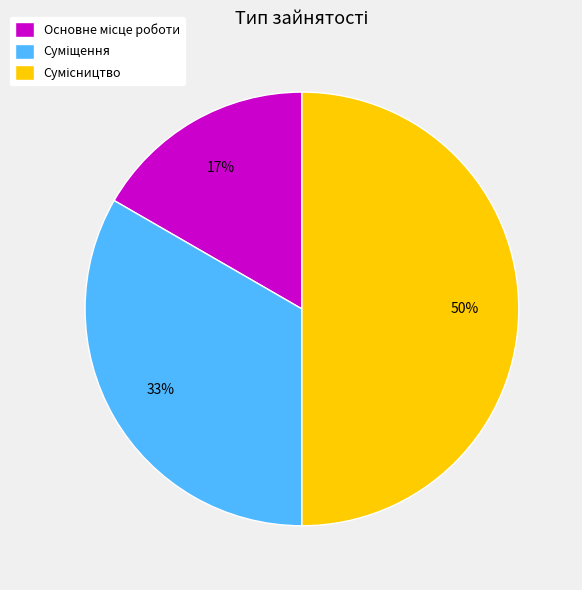

To the nearest percent, what is the average slice percentage?

33%